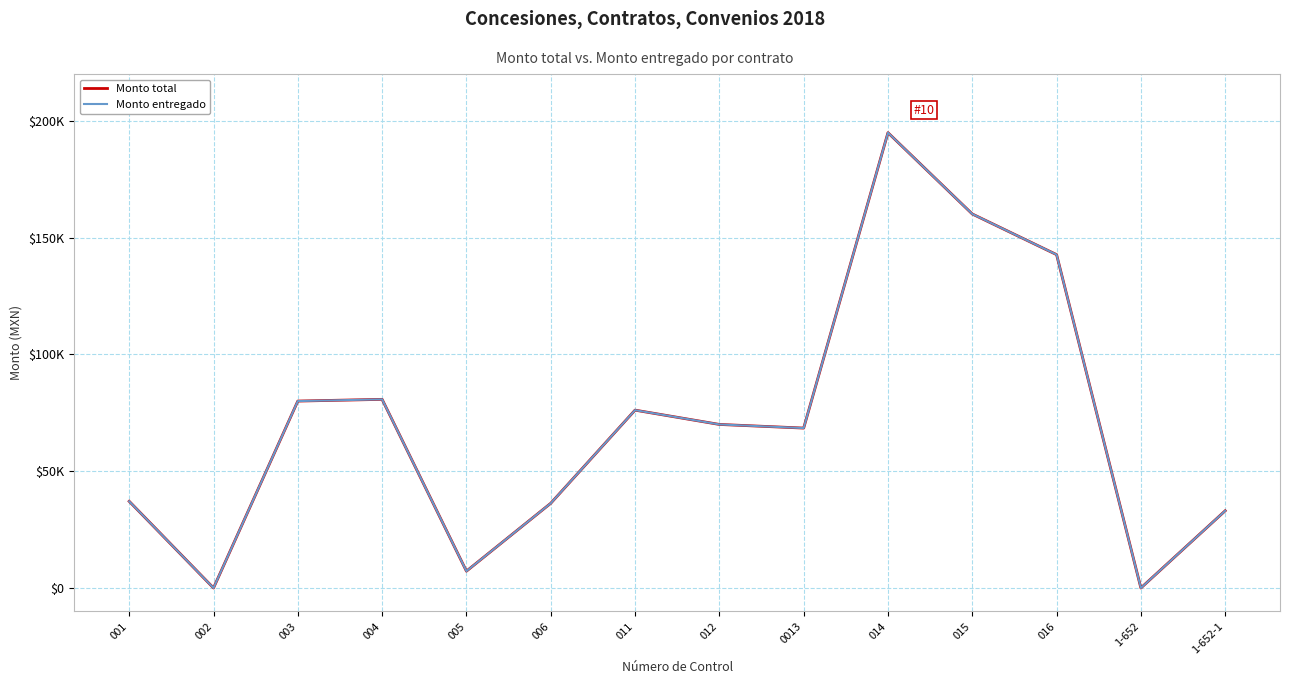

Is this an area chart (filled region under the line)?

No